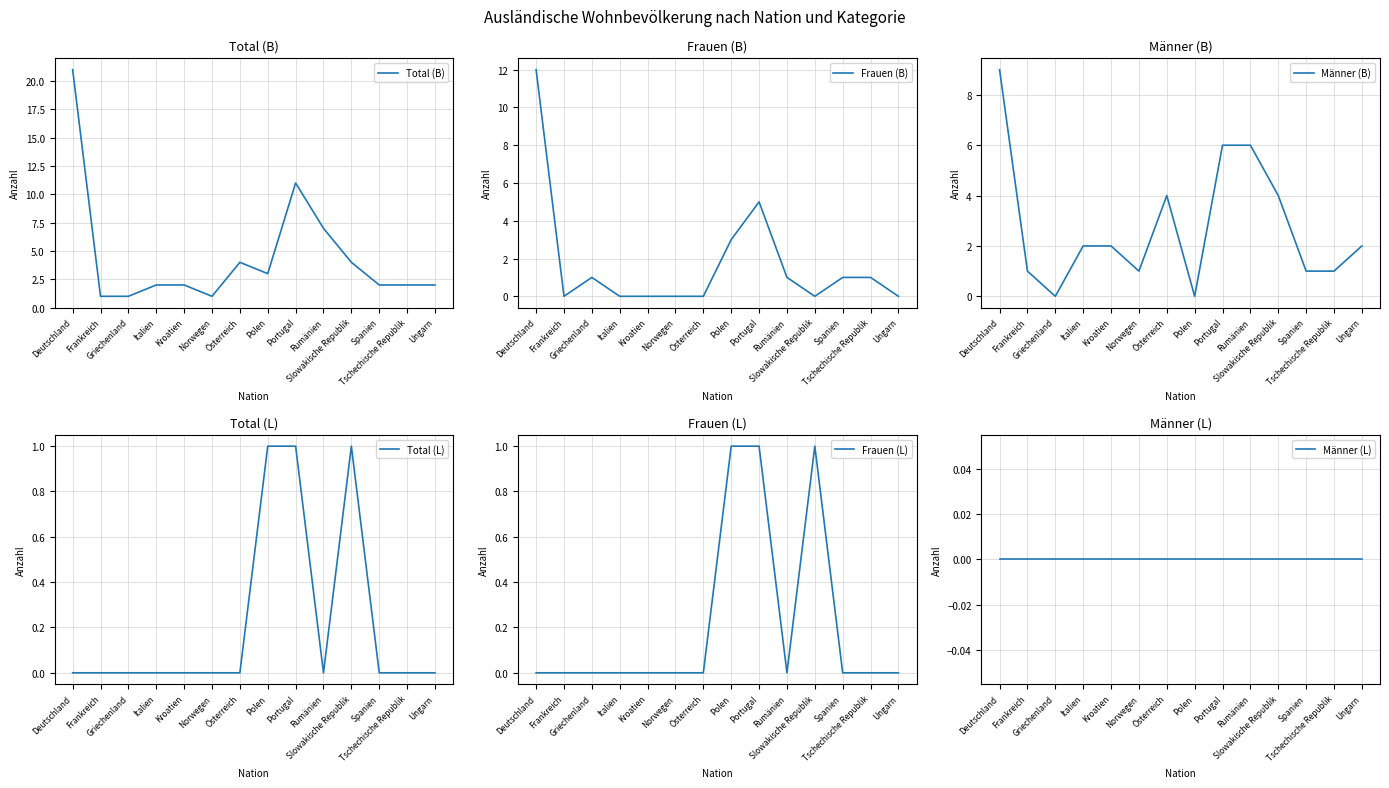

Does the chart display data point markers on the line(s)?

No